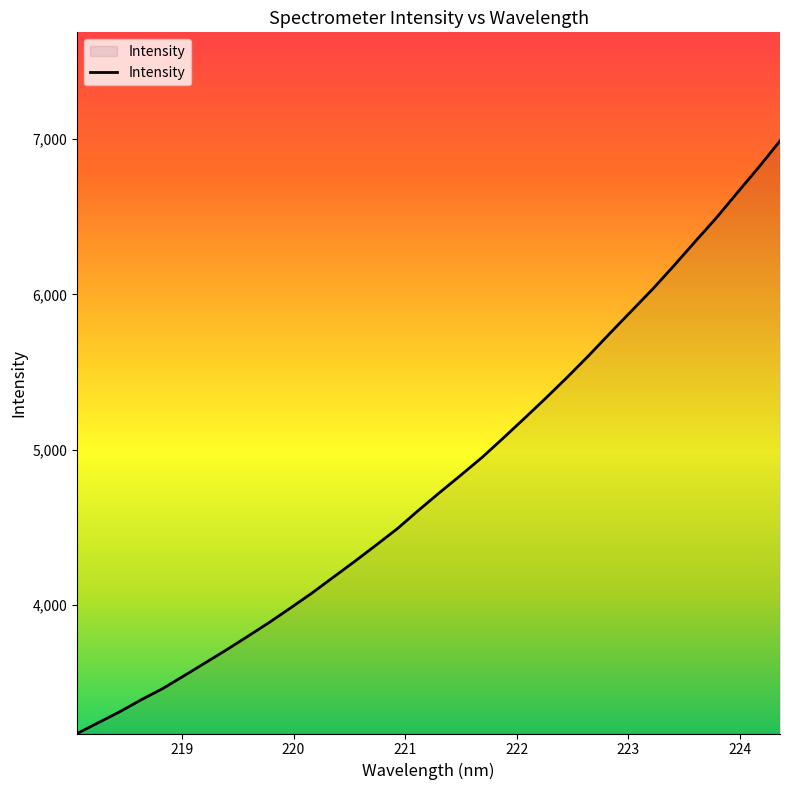

What is the minimum value shown in the chart?

3173.2